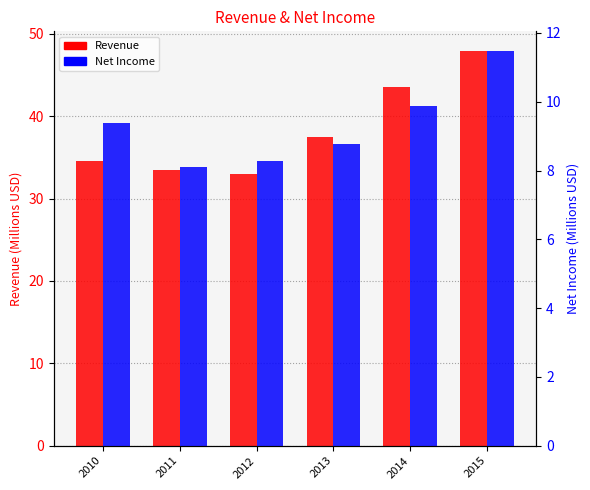

How many values in the Revenue series exceed 37?

3